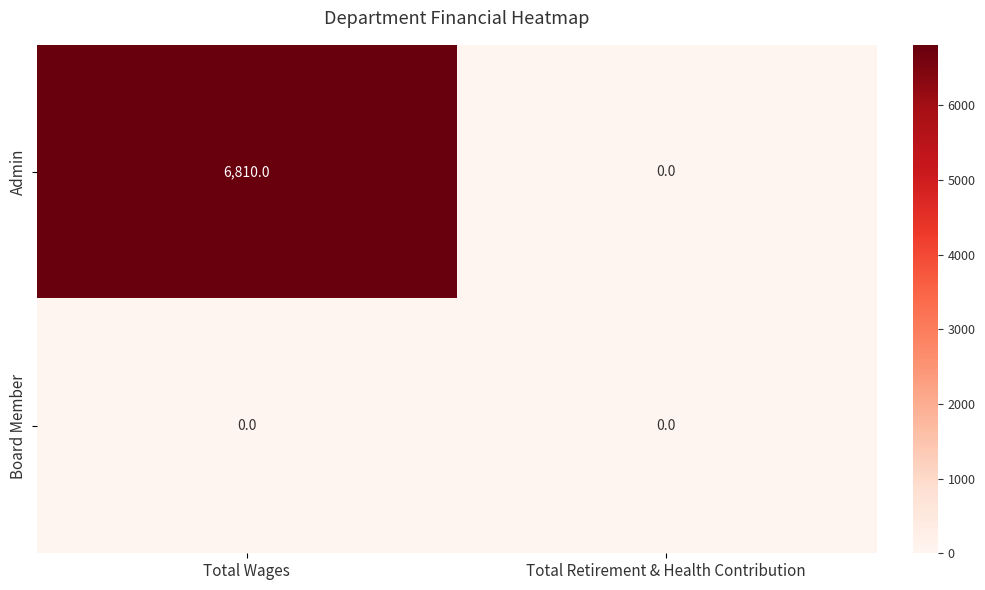

Which series has the widest spread of values?

Admin